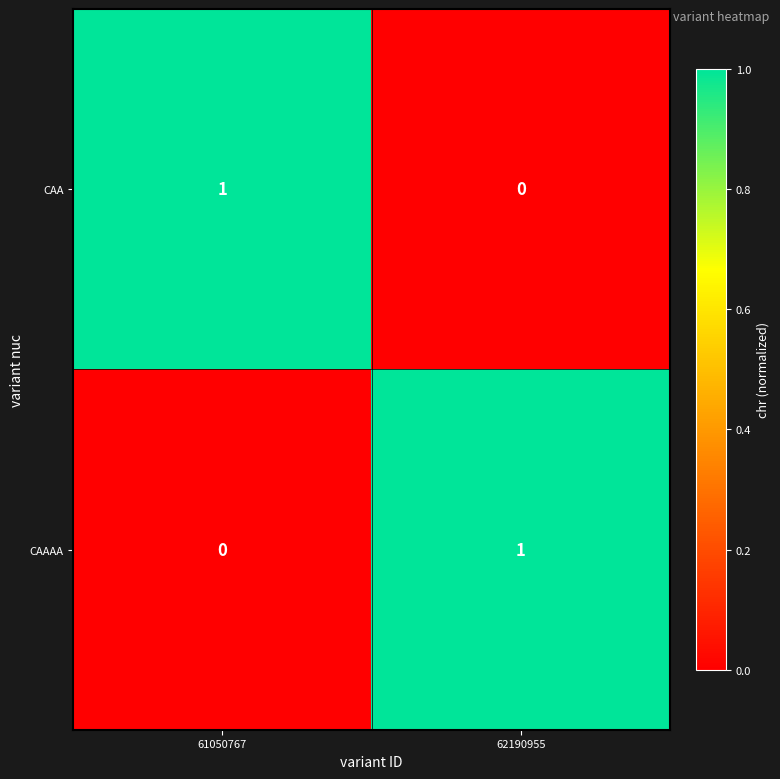

Reading right to left, what are all the values shown in this chart?

CAA: 0	1
CAAAA: 1	0